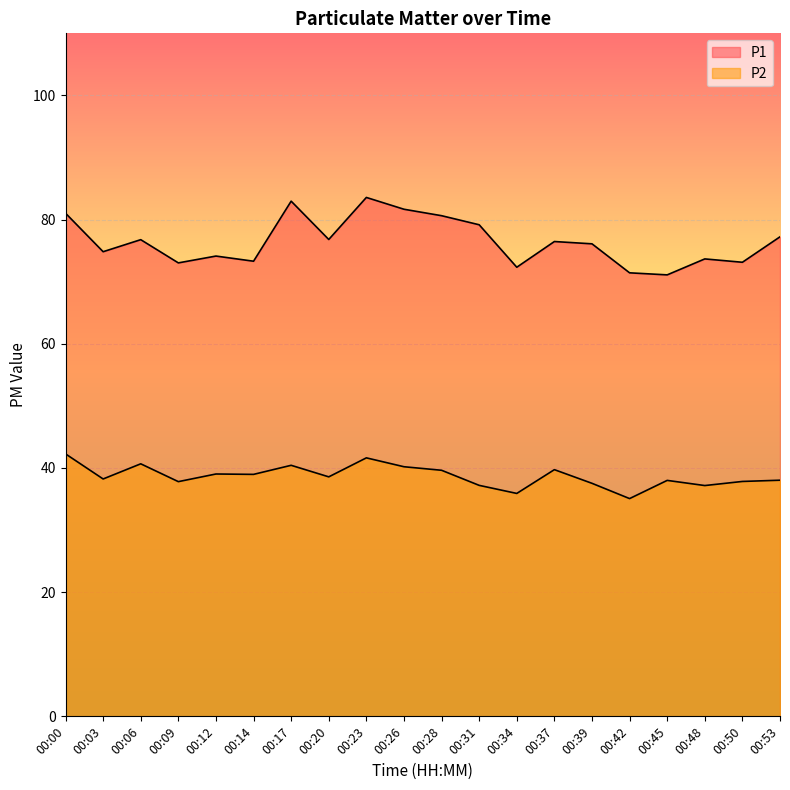

Reading left to right, extract all data points from this chart.

P1: 00:00=81.0	00:03=74.8	00:06=76.8	00:09=73.0	00:12=74.1	00:14=73.3	00:17=83.0	00:20=76.8	00:23=83.6	00:26=81.7	00:28=80.6	00:31=79.2	00:34=72.3	00:37=76.5	00:39=76.1	00:42=71.4	00:45=71.1	00:48=73.7	00:50=73.1	00:53=77.2
P2: 00:00=42.3	00:03=38.2	00:06=40.7	00:09=37.8	00:12=39.0	00:14=39.0	00:17=40.4	00:20=38.6	00:23=41.6	00:26=40.2	00:28=39.6	00:31=37.2	00:34=35.9	00:37=39.7	00:39=37.5	00:42=35.1	00:45=38.0	00:48=37.2	00:50=37.8	00:53=38.0